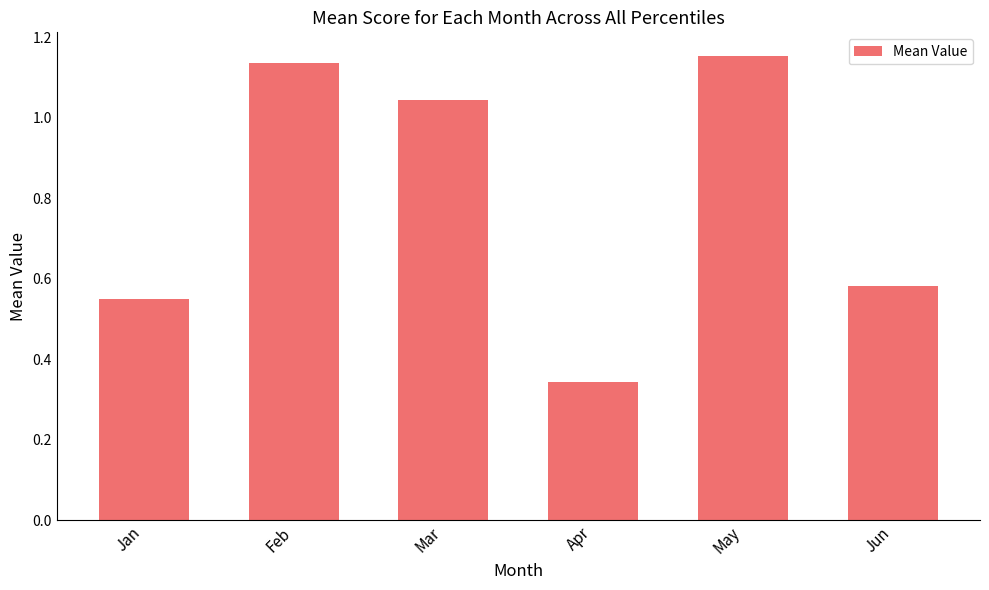

Which label corresponds to the smallest value in the chart?

Apr